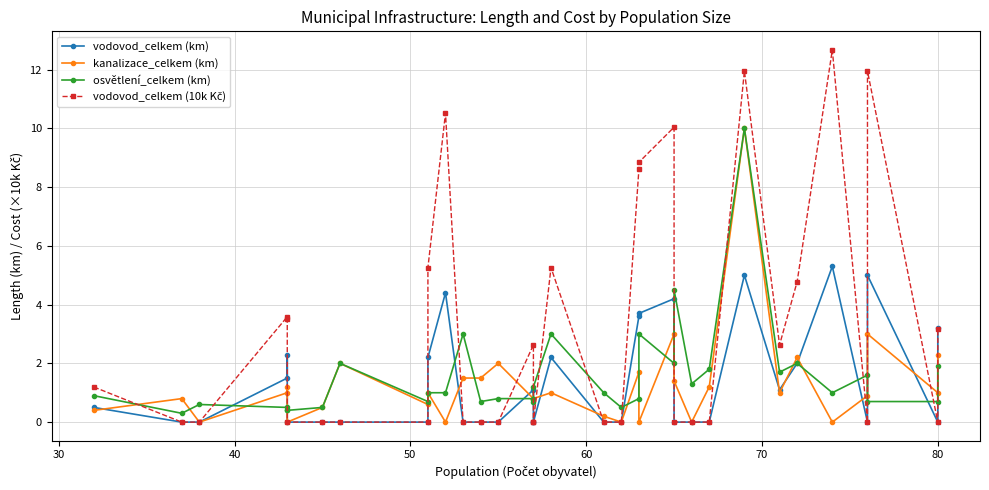

True or false: vodovod_celkem (10k Kč) has a value of -6.8 at 25.

False